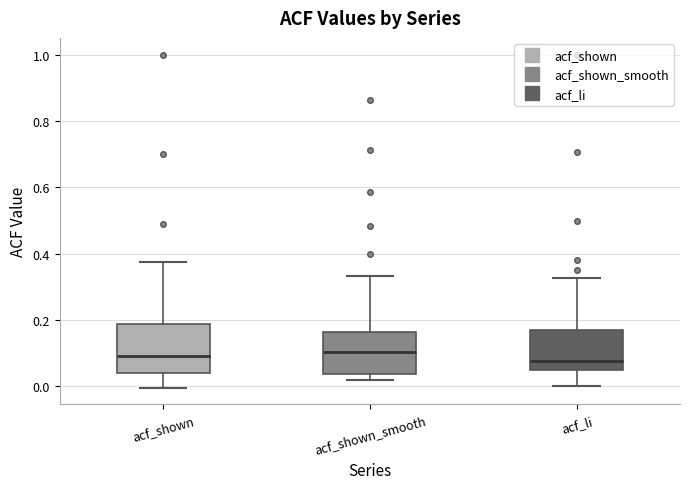

Reading left to right, transcribe this box plot: for each box, give where its median line is, the range the box spans, and where its two whiskers end, as read against the y-axis. The values are not printed on the chart, so give them approximately, as read against the axis.

acf_shown: median 0.10, box 0.04 to 0.18, whiskers 0.00 to 0.38
acf_shown_smooth: median 0.10, box 0.04 to 0.16, whiskers 0.02 to 0.34
acf_li: median 0.08, box 0.04 to 0.16, whiskers 0.00 to 0.32